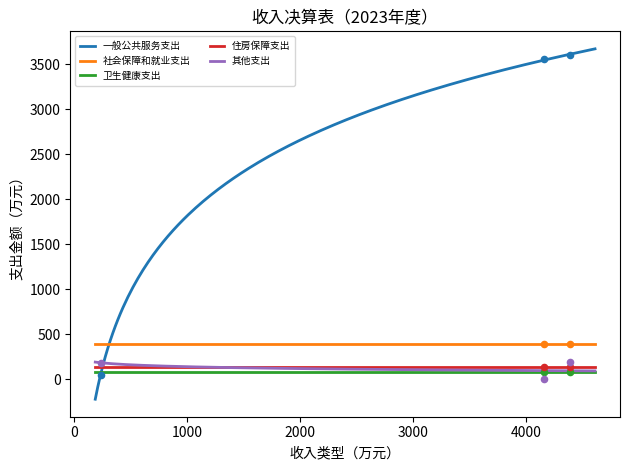

Which series has the widest spread of Y values?

一般公共服务支出